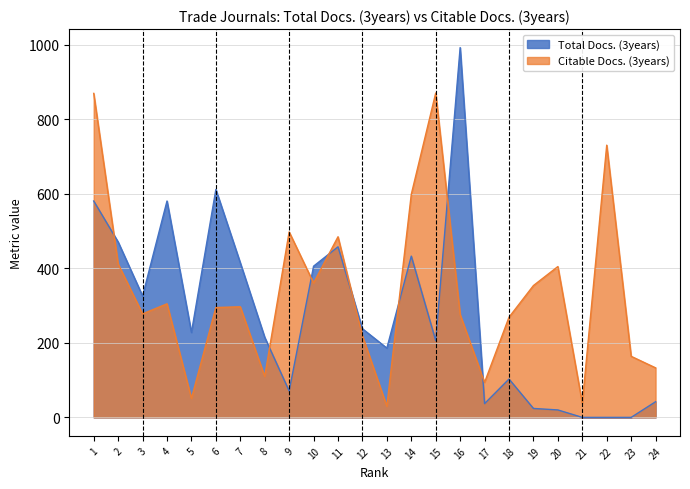

The value of Citable Docs. (3years) at 10 is 361. True or false?

True